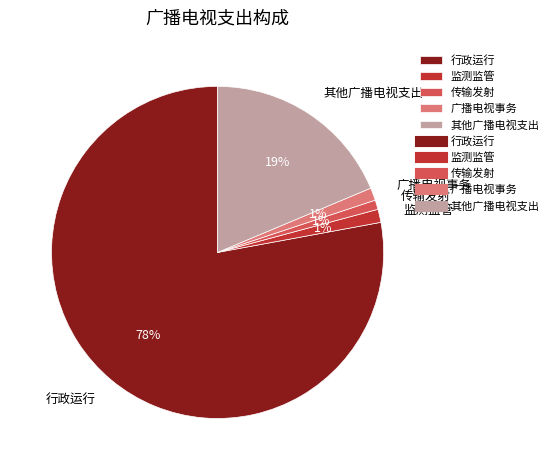

The 行政运行 slice represents 89% of the pie. True or false?

False